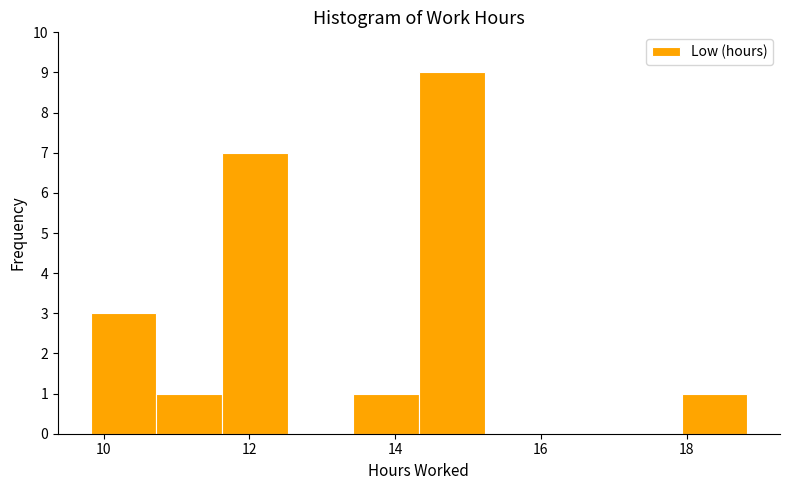

Reading left to right, list every bar in this chart as the range it spans on the x-axis followed by its height. Neither the bar edges nor the heights are printed on the chart, so give them approximately, as read against the axes.

9.8 to 10.8: 3
10.8 to 11.6: 1
11.6 to 12.6: 7
12.6 to 13.4: 0
13.4 to 14.4: 1
14.4 to 15.2: 9
15.2 to 16.2: 0
16.2 to 17.0: 0
17.0 to 18.0: 0
18.0 to 18.8: 1